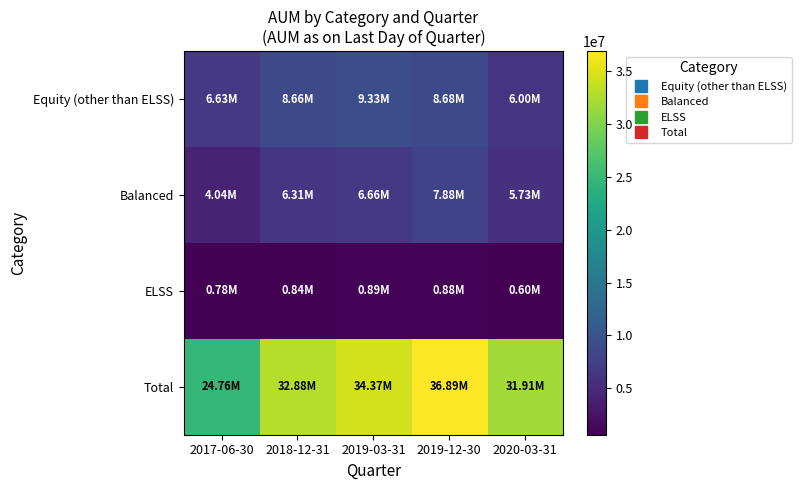

What is the total value across all series at 2018-12-31?

48685979.4